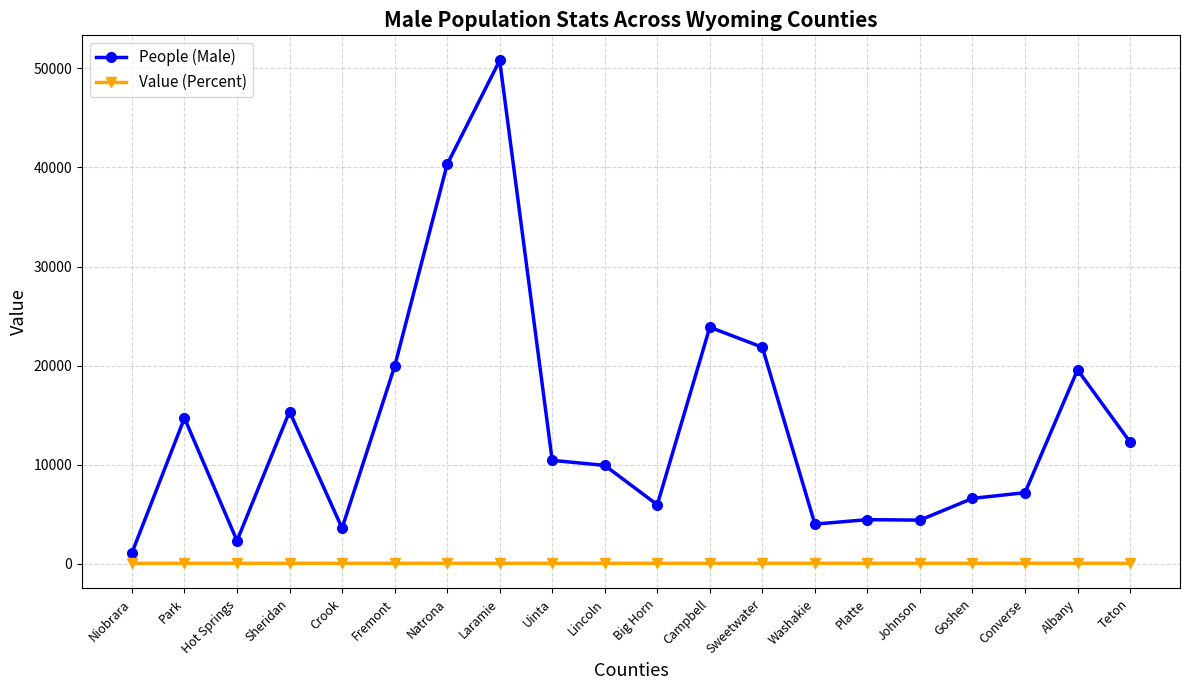

Count the number of data series in this chart.

2